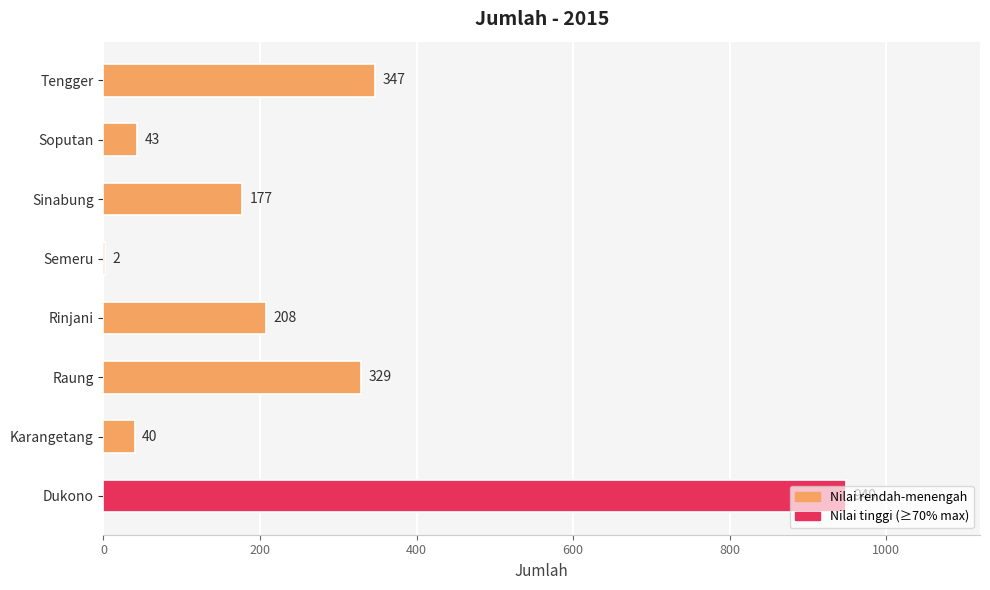

What is the sum of all values?

2095